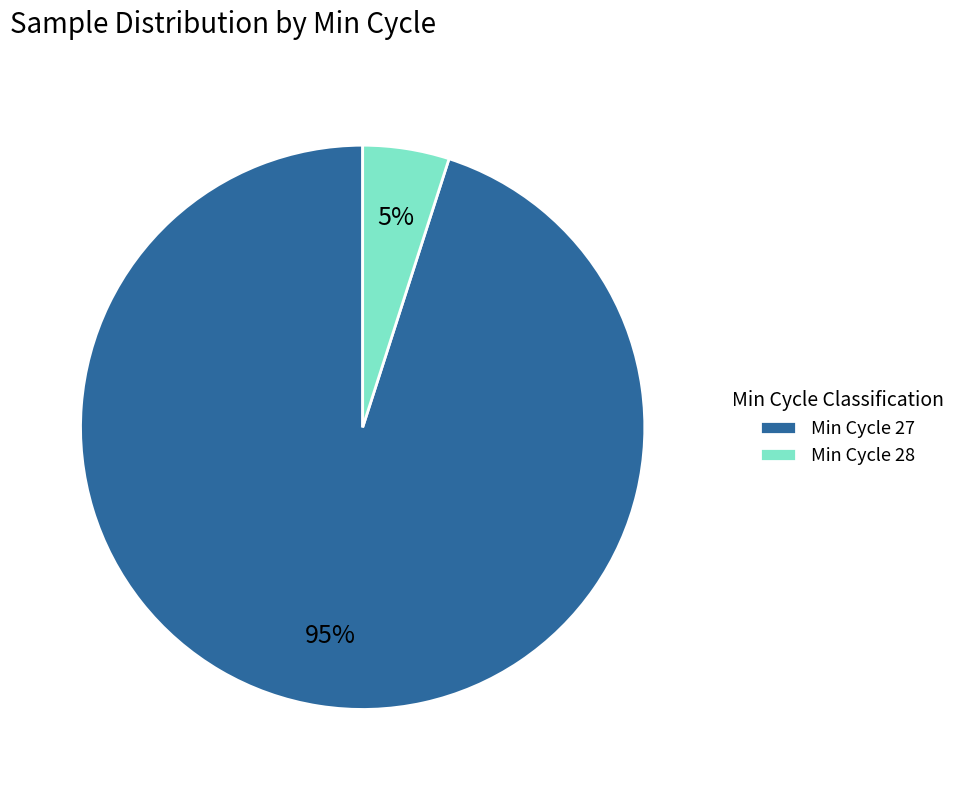

Which slice is the smallest?

Min Cycle 28